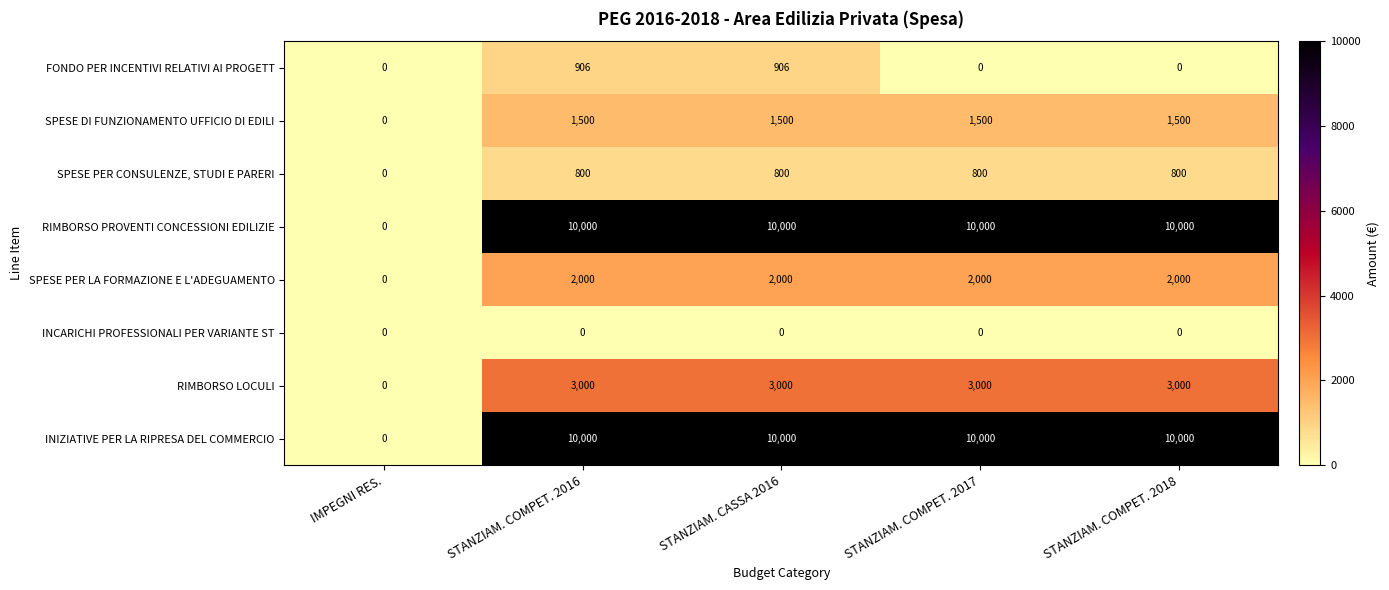

What is the average value of the SPESE DI FUNZIONAMENTO UFFICIO DI EDILI series?

1200